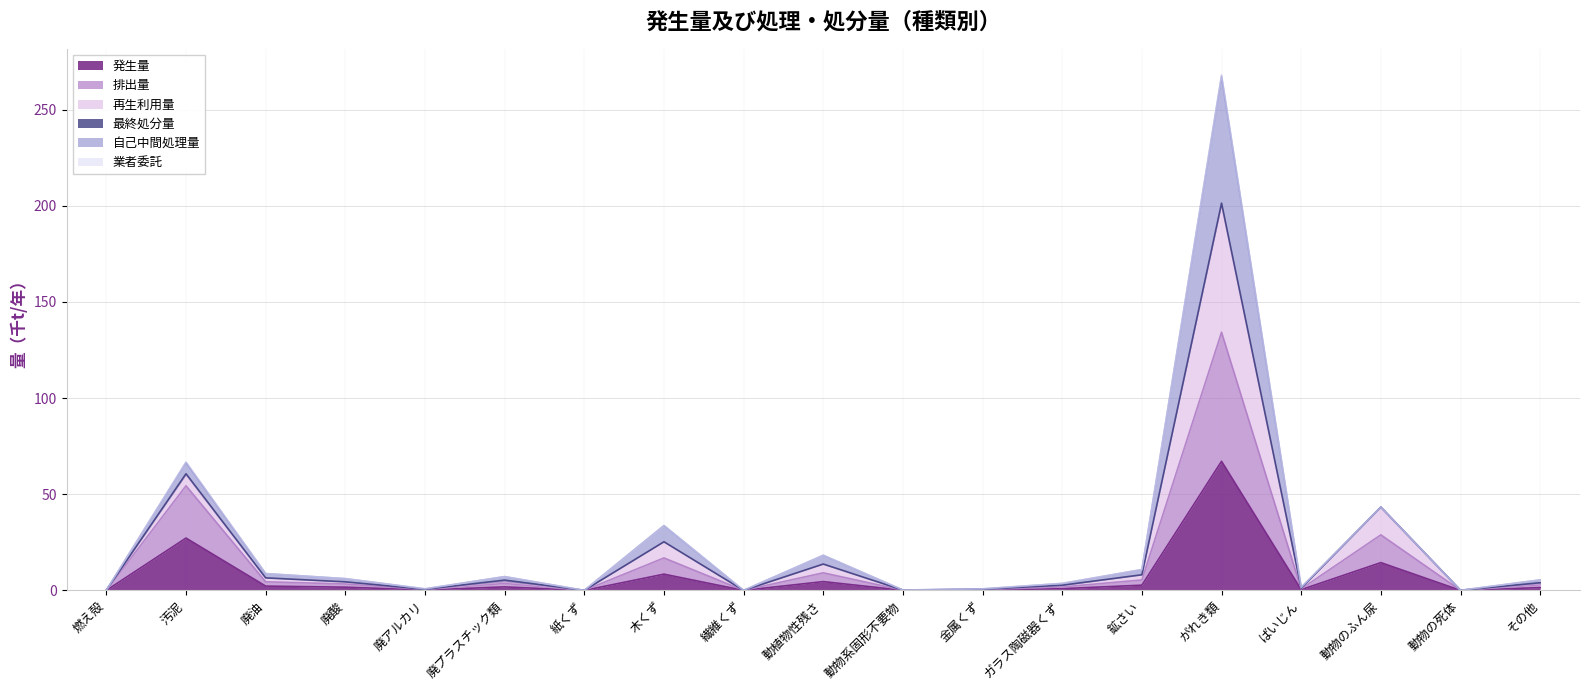

Which category has the lowest value in the 発生量 series?

紙くず